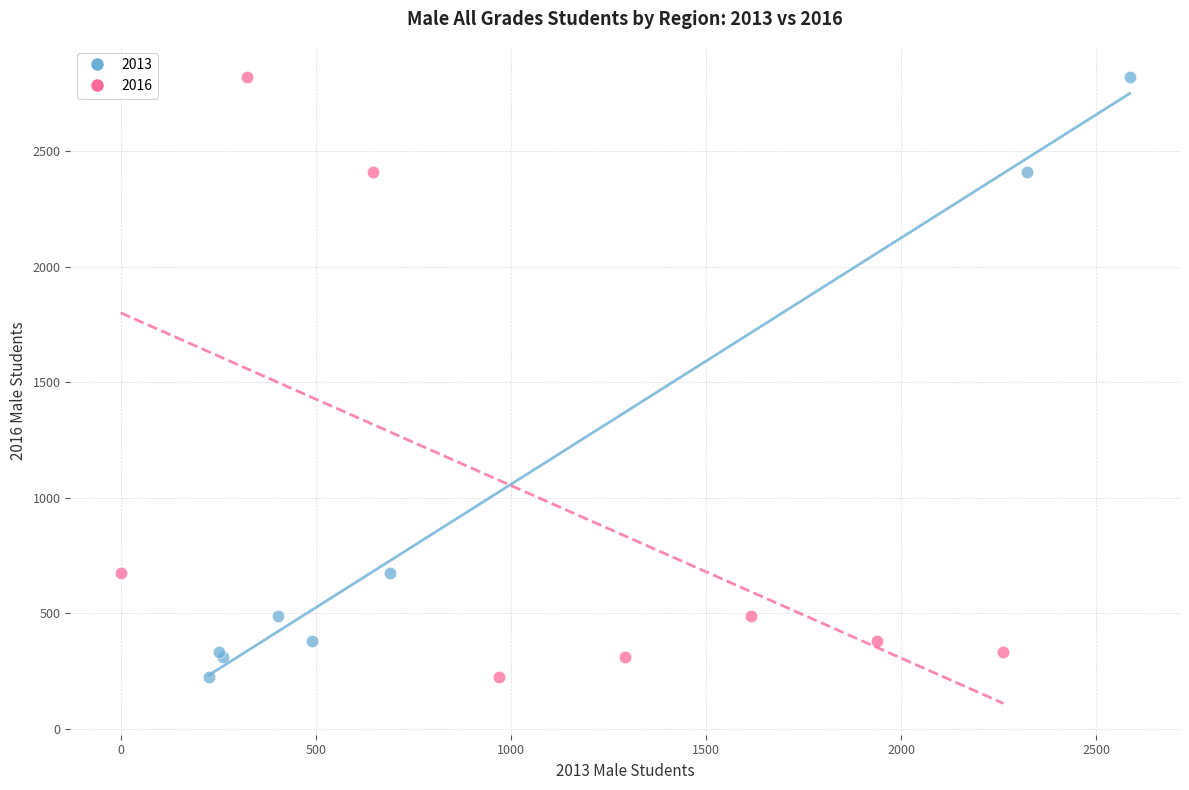

What are all the series names shown in the legend?

2013, 2016